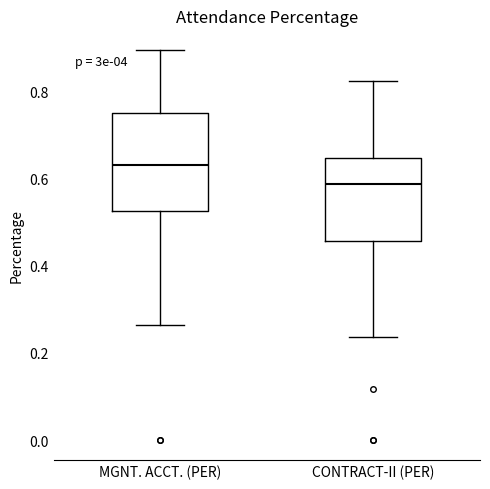

Which box's median line is the lowest?

CONTRACT-II (PER)